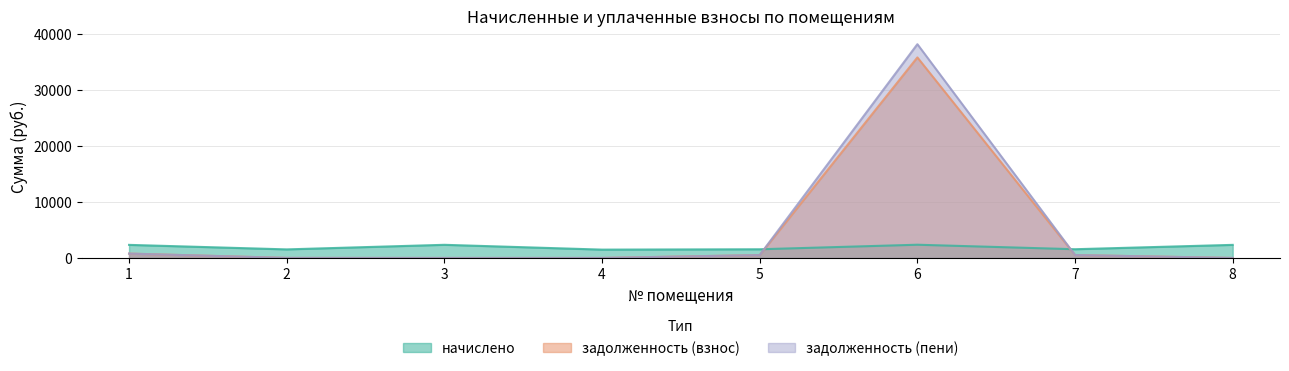

Between 1 and 8, which is larger?

1